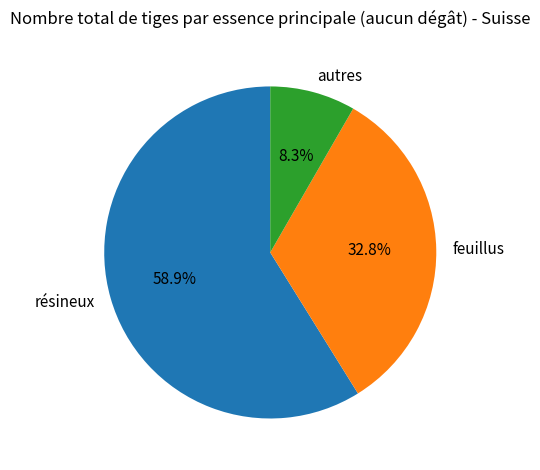

What portion of the pie excludes résineux?

41.1%